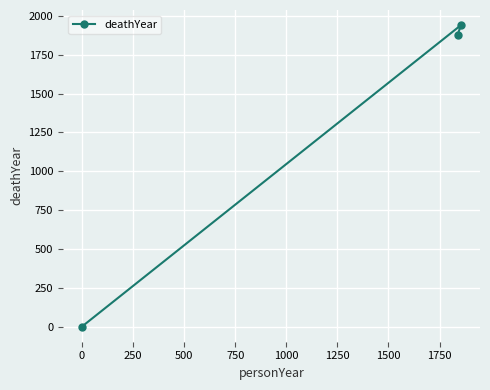

What is the average value?

1273